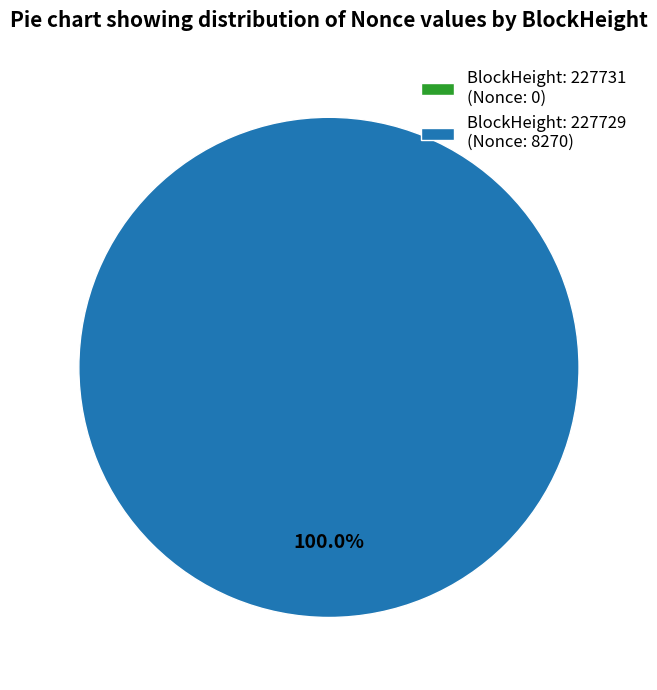

Does 227731 account for over 50% of the chart?

No